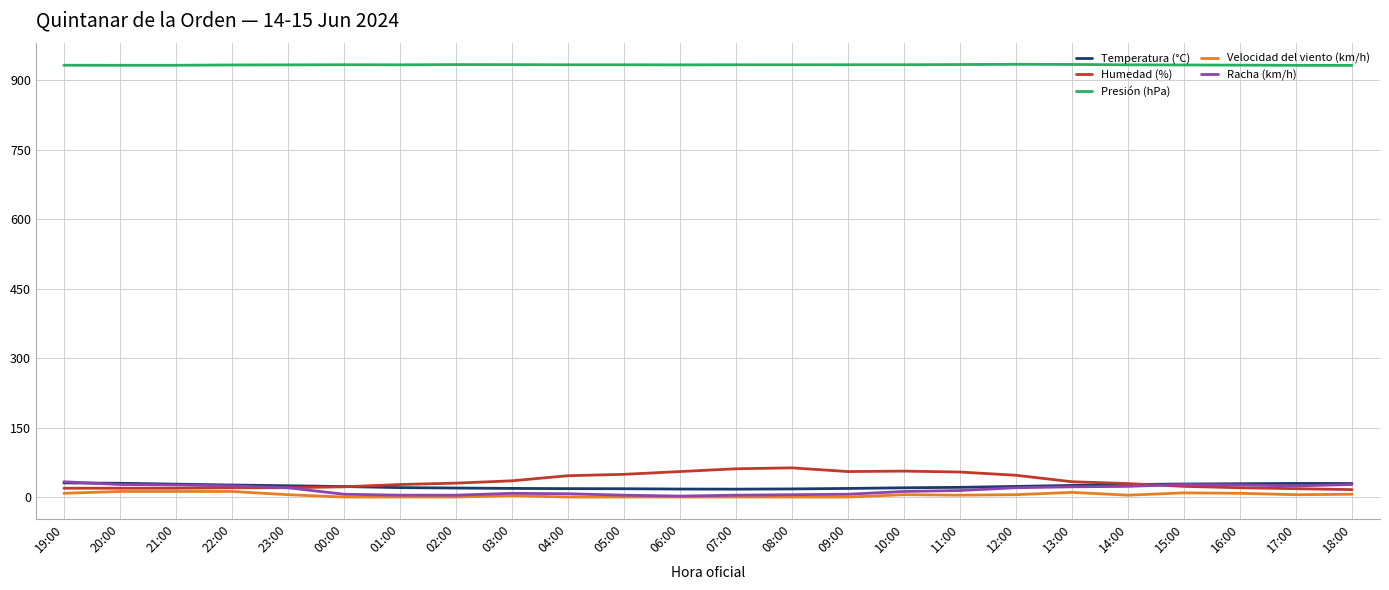

Which series has the largest total across all categories?

Presión (hPa)